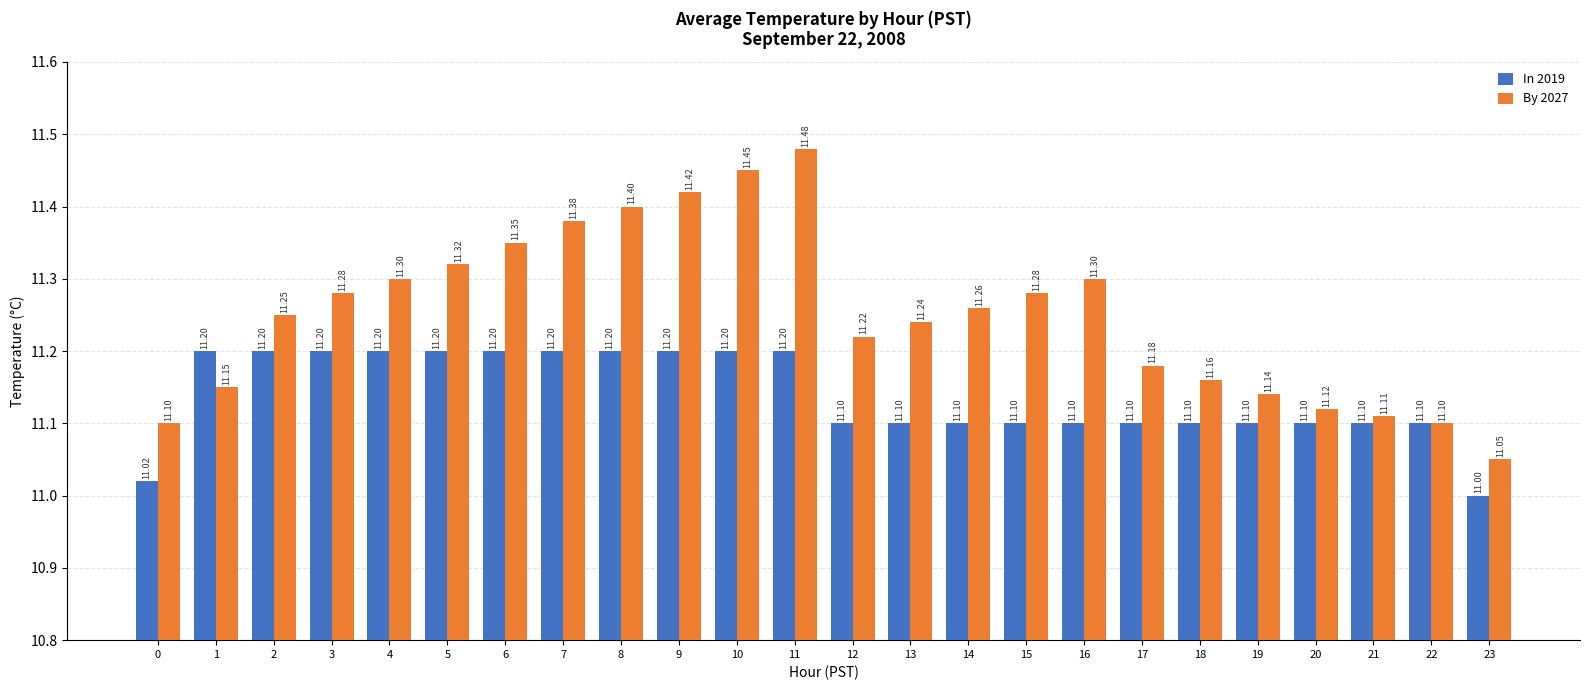

Which series has the largest range (max minus min)?

By 2027